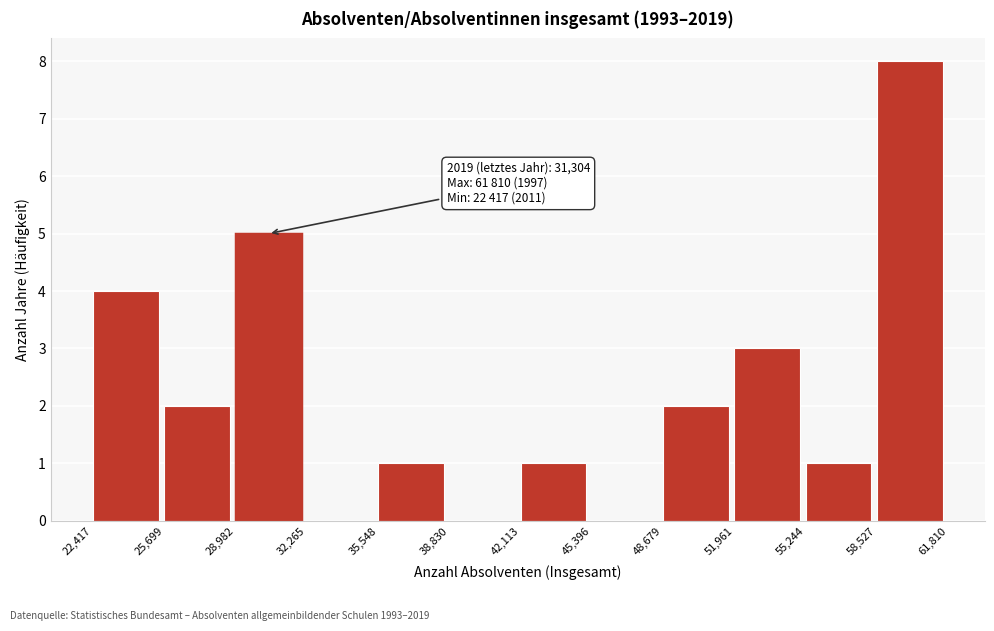

Over which range of the x-axis is the bar tallest?

58,527 to 61,810